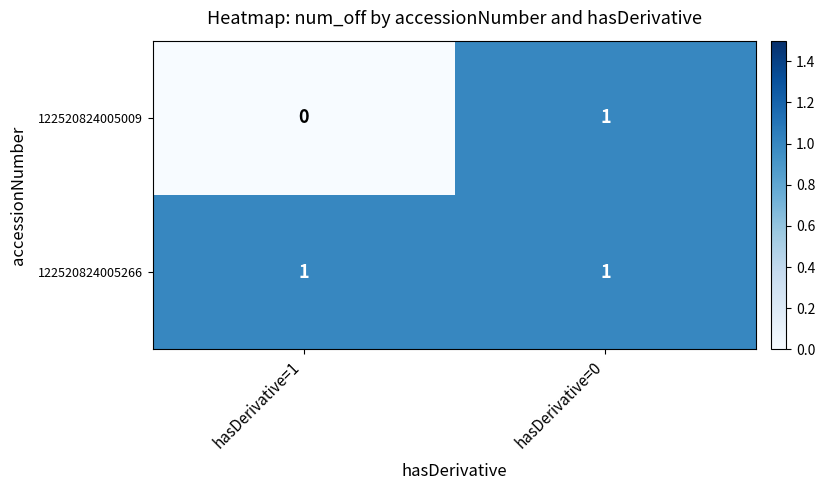

At which label is 122520824005009 closest to 0?

hasDerivative=1